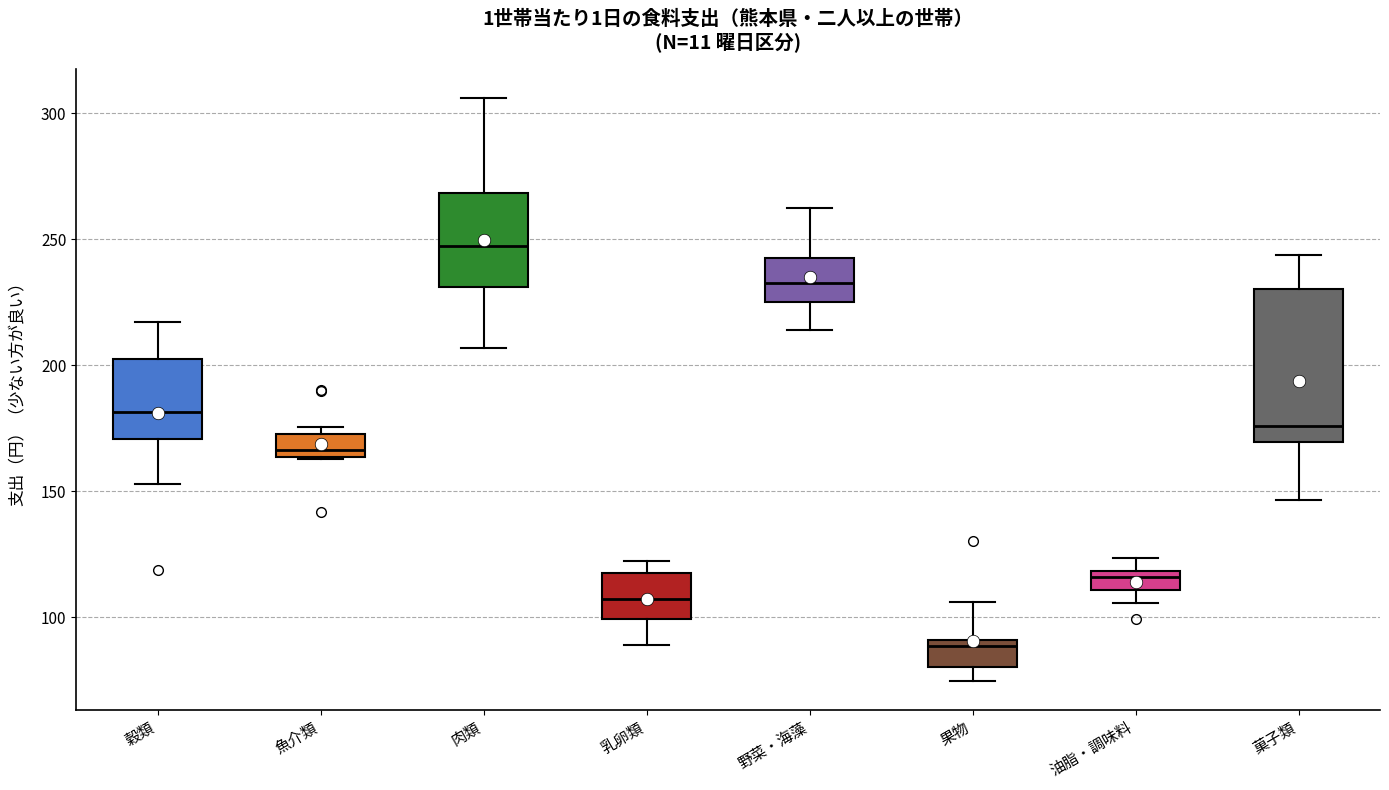

Comparing the boxes themselves (not the whiskers), which one is the tallest?

菓子類